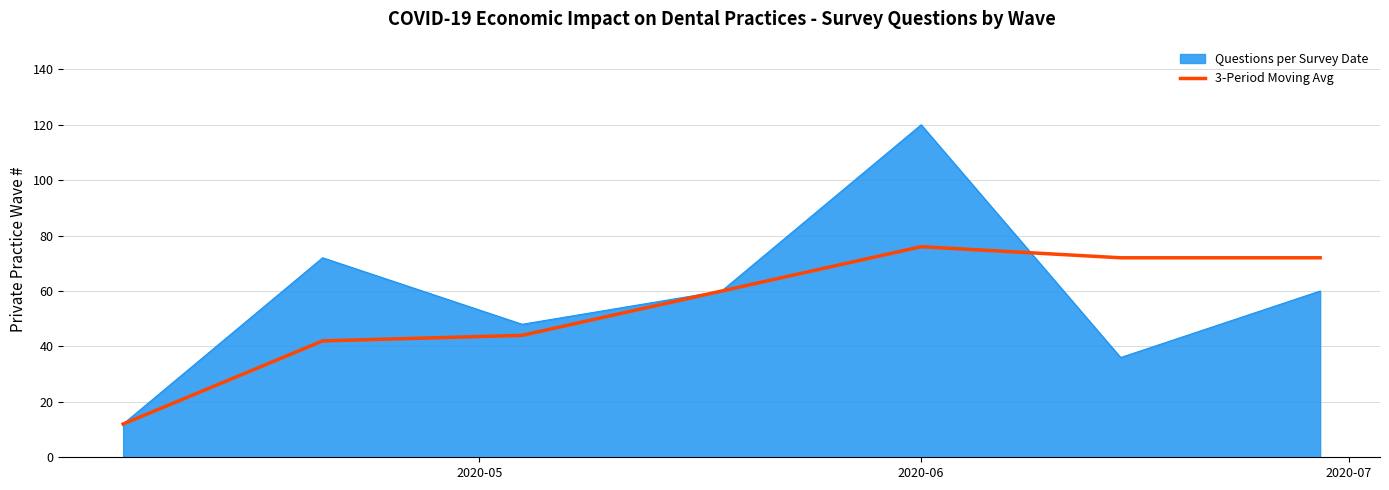

Which series has the largest range (max minus min)?

Questions per Survey Date